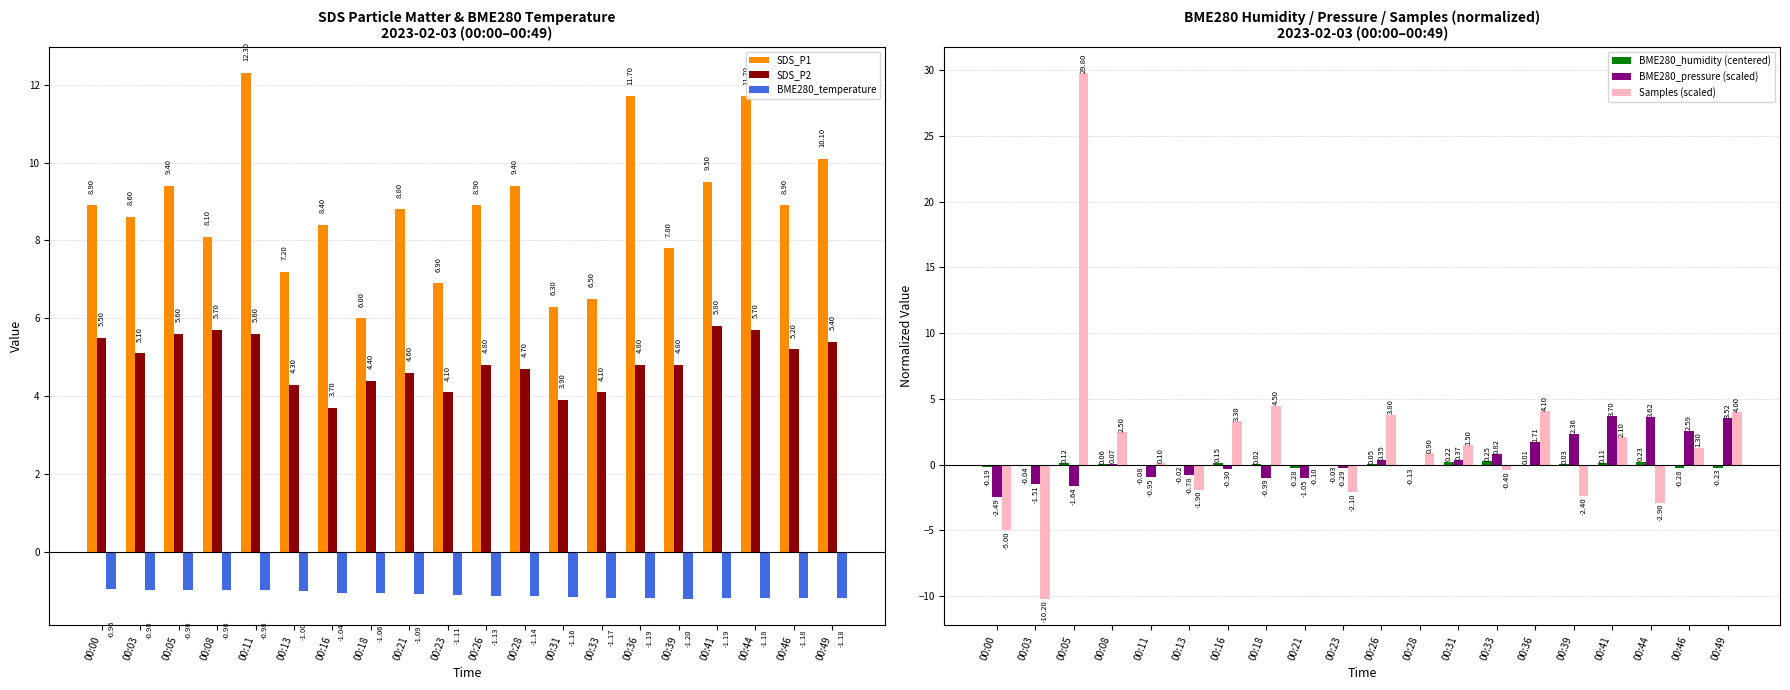

At which label does BME280_temperature first exceed -1?

00:00